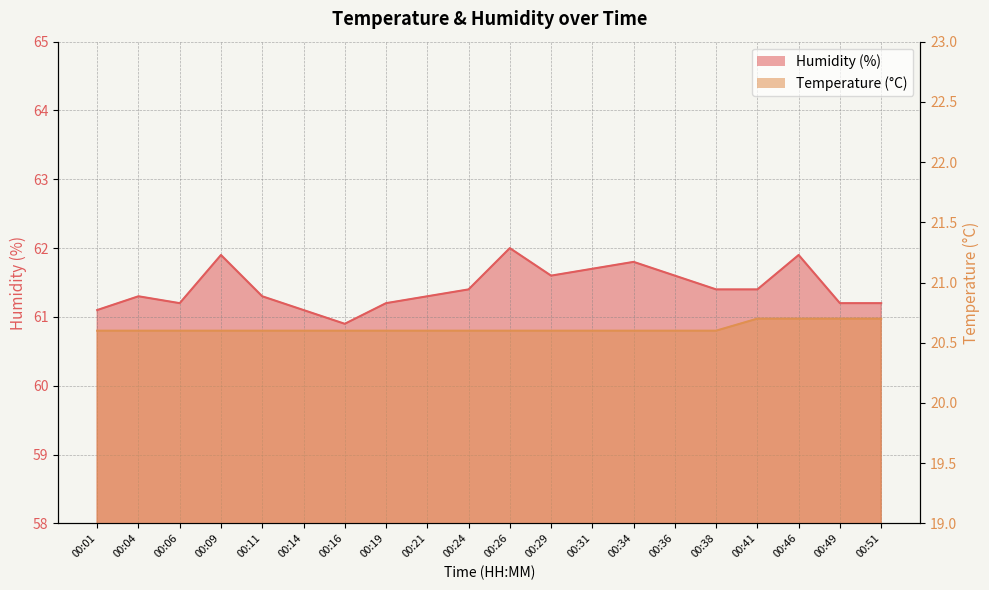

List the series in order of their peak value, highest first.

Humidity (%), Temperature (°C)